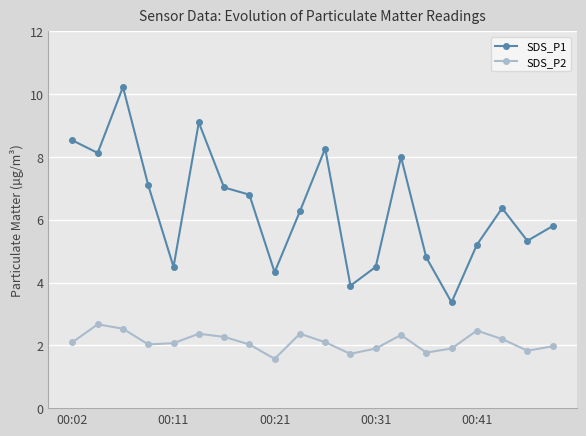

What is the value of the SDS_P2 point at the 1st from the left?

2.1